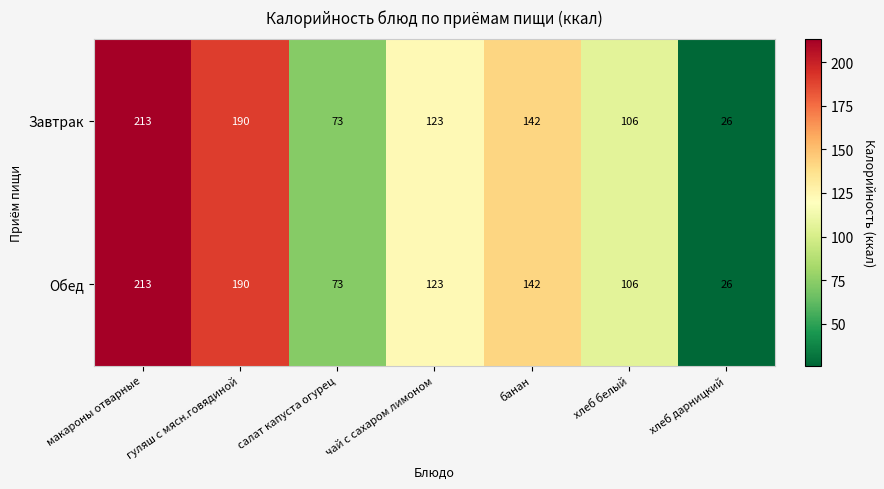

At which category is the sum across all series the highest?

макароны отварные